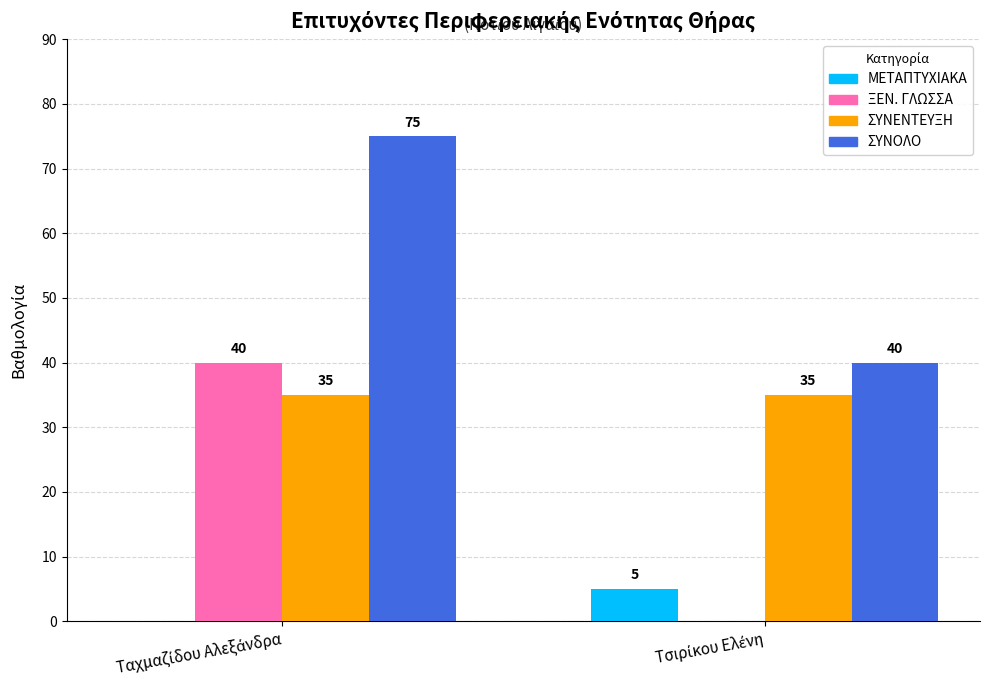

What is the highest value of the ΜΕΤΑΠΤΥΧΙΑΚΑ series?

5